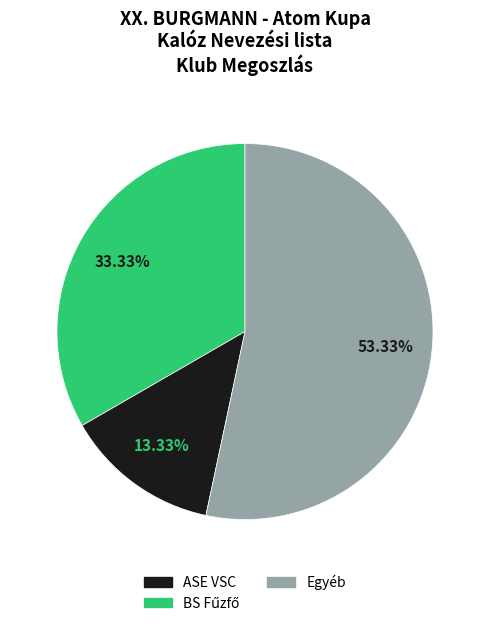

Is the sum of ASE VSC and Egyéb greater than half?

Yes